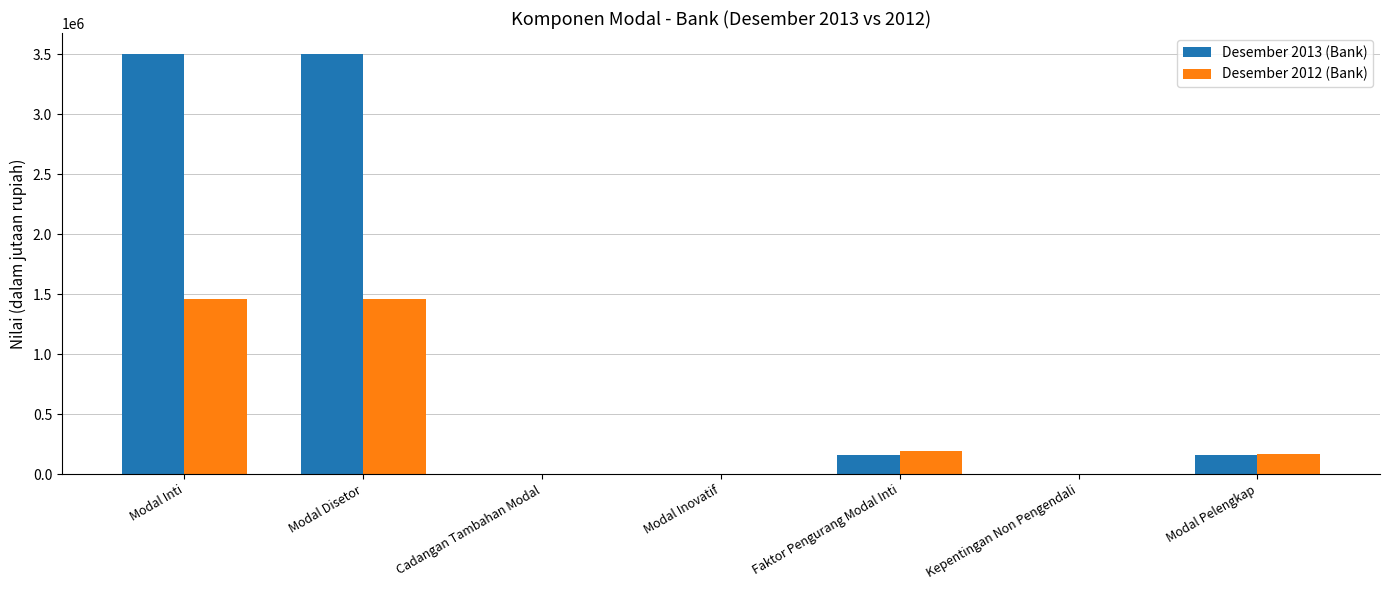

The value of Desember 2013 (Bank) at Kepentingan Non Pengendali is -2225253. True or false?

False